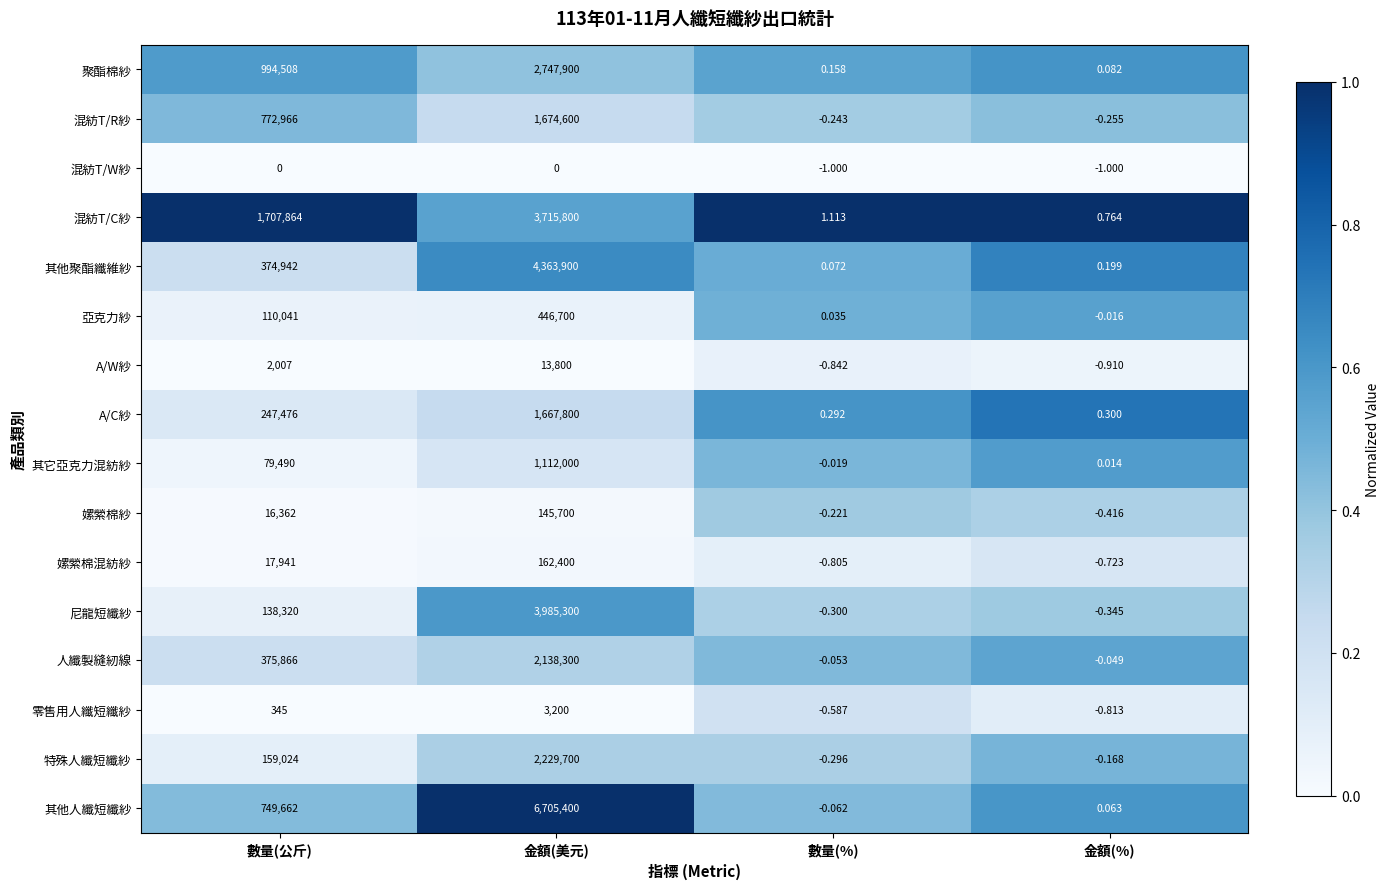

At which label is 混紡T/C紗 closest to 1857900?

數量(公斤)